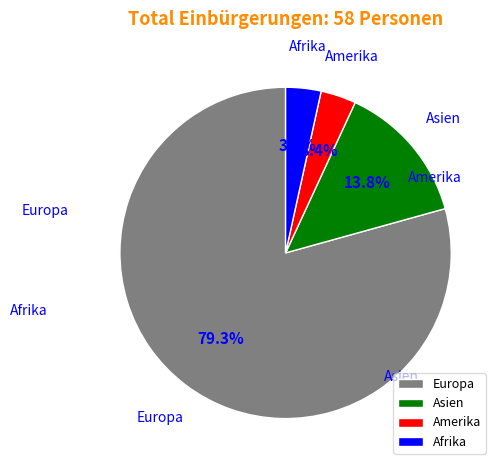

Which has a higher value, Europa or Afrika?

Europa